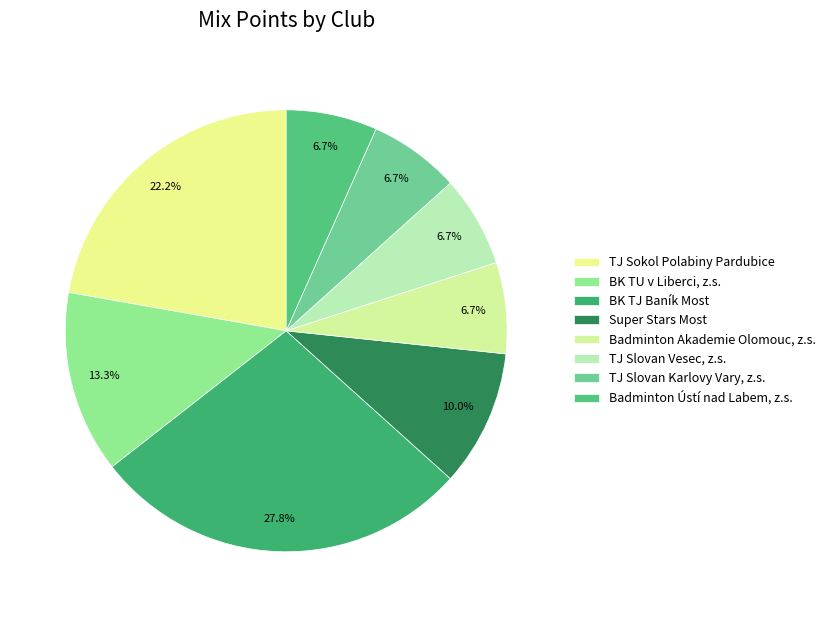

The Super Stars Most slice represents 10% of the pie. True or false?

True